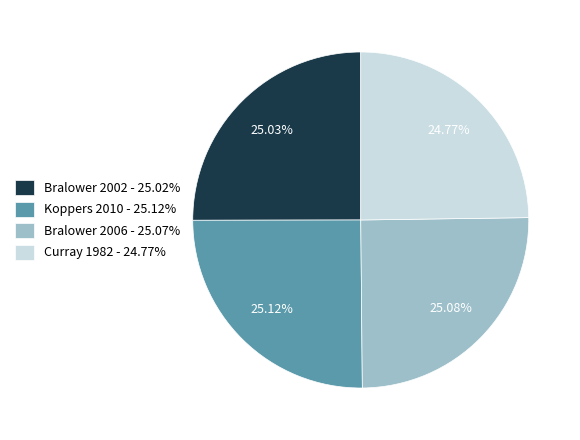

True or false: Koppers 2010 accounts for 40% of the total.

False